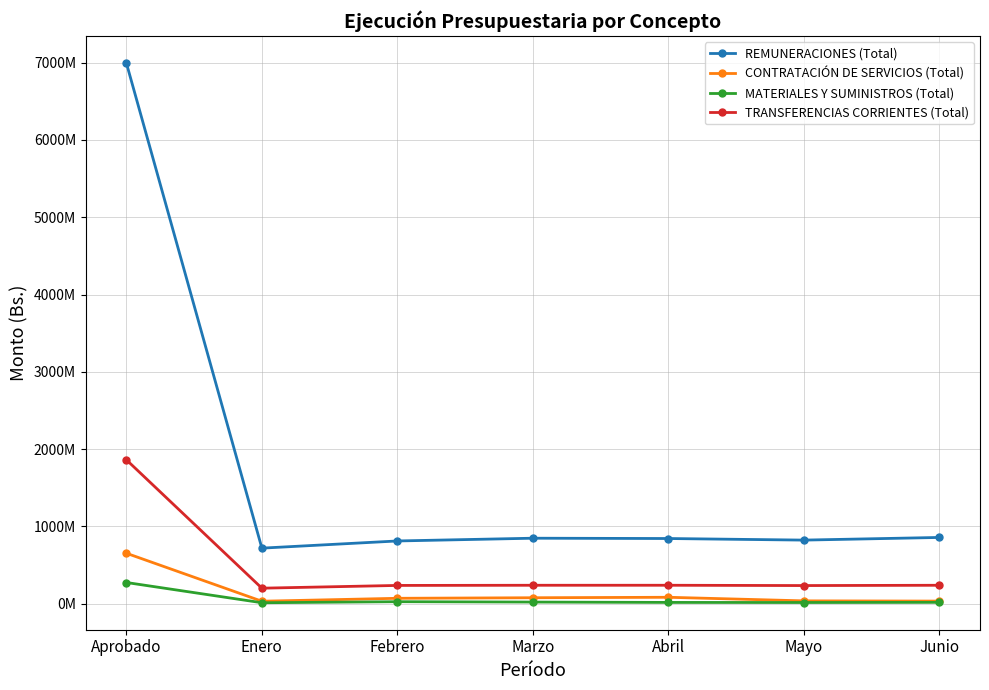

True or false: TRANSFERENCIAS CORRIENTES (Total) and REMUNERACIONES (Total) cross at least once.

False